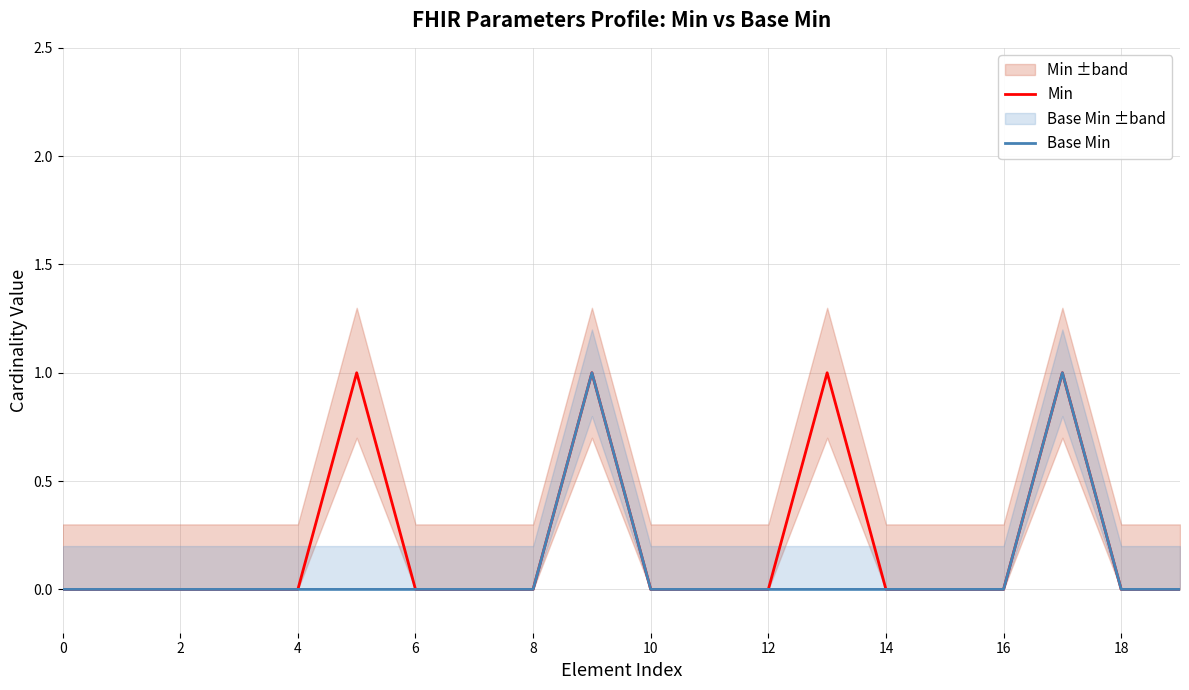

True or false: Base Min has a value of 0 at 10.

True